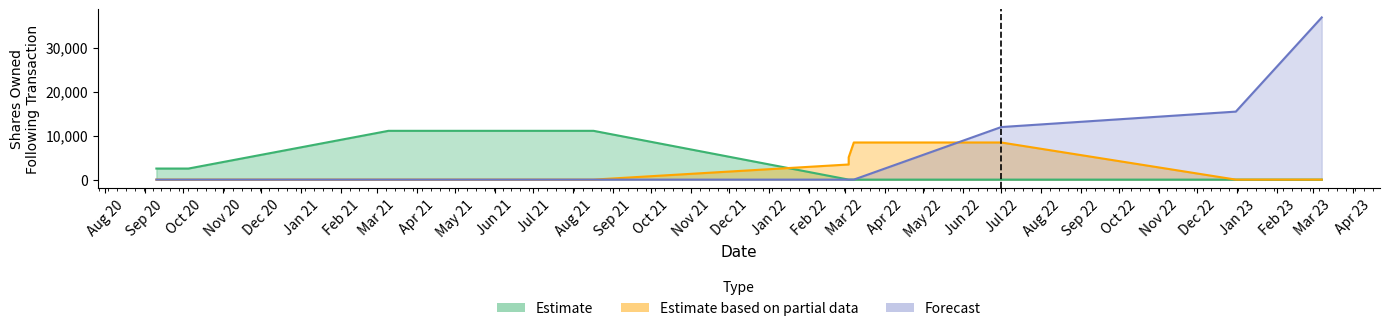

At how many categories does at least one series exceed 8871?

5